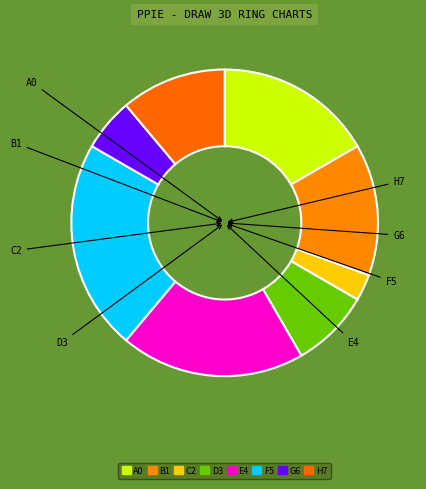

To the nearest percent, what is the average slice percentage?

12%